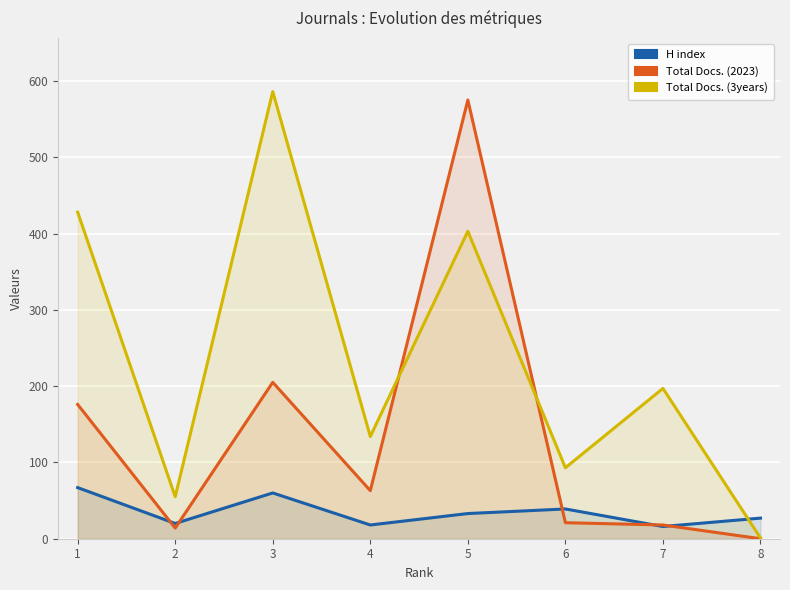

Reading right to left, extract all data points from this chart.

H index: 27	16	39	33	18	60	20	67
Total Docs. (2023): 0	18	21	575	63	205	14	176
Total Docs. (3years): 1	197	93	403	134	586	55	428